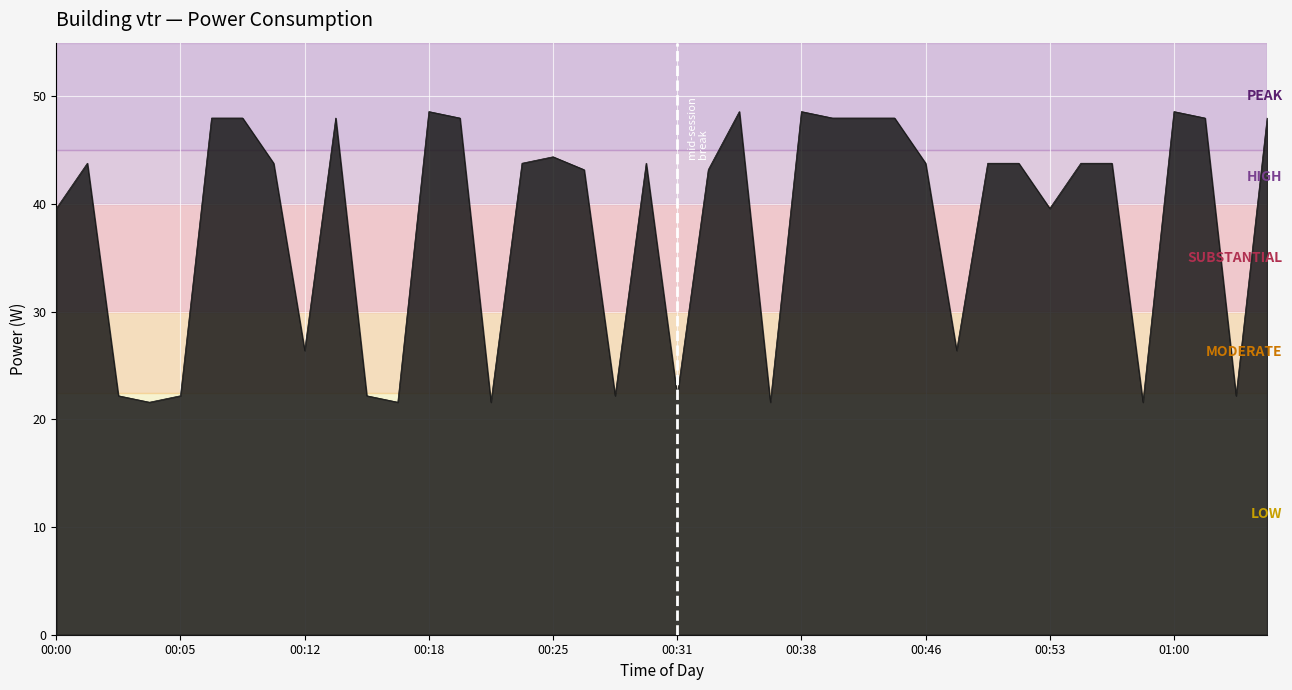

What is the minimum value shown in the chart?

21.6